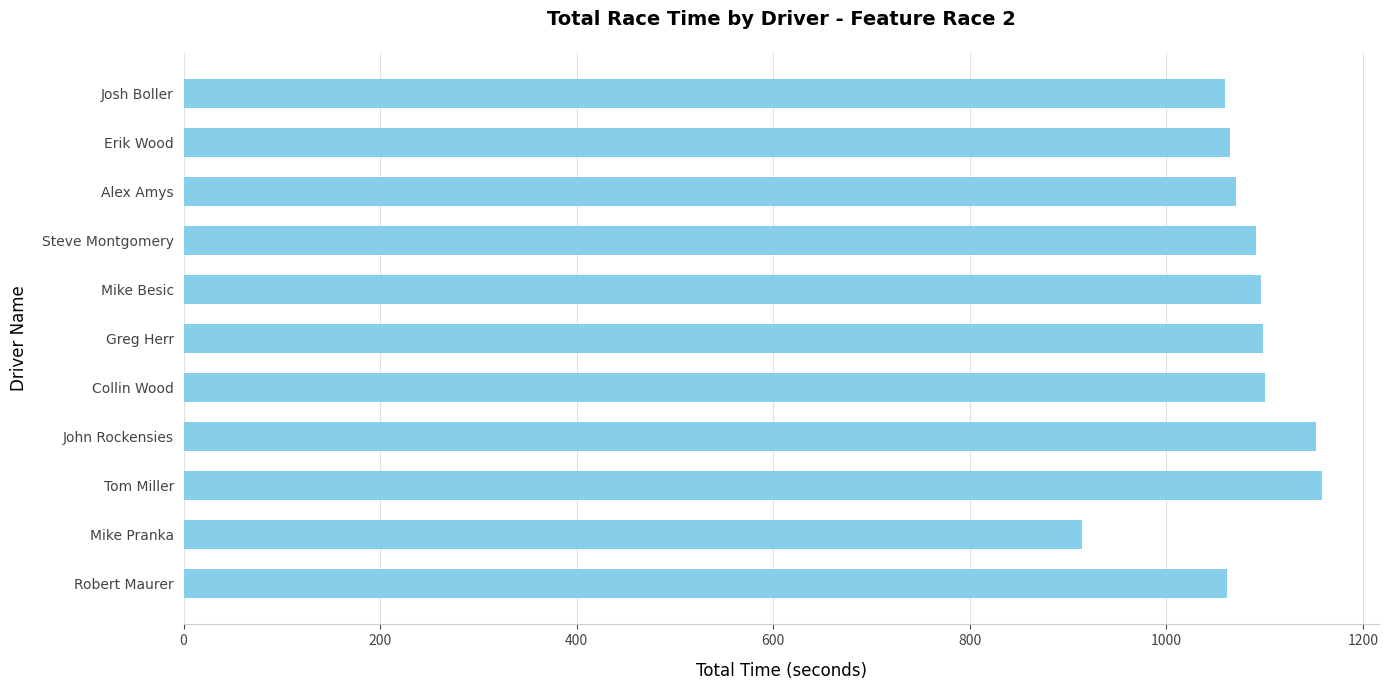

What is the change in value from Greg Herr to John Rockensies?

+53.8